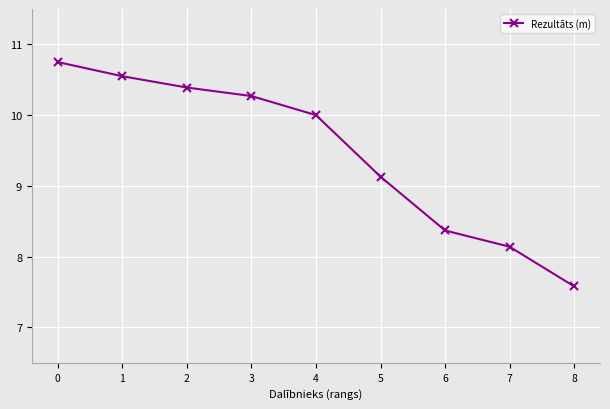

List the labels in order of value, smallest first.

8, 7, 6, 5, 4, 3, 2, 1, 0